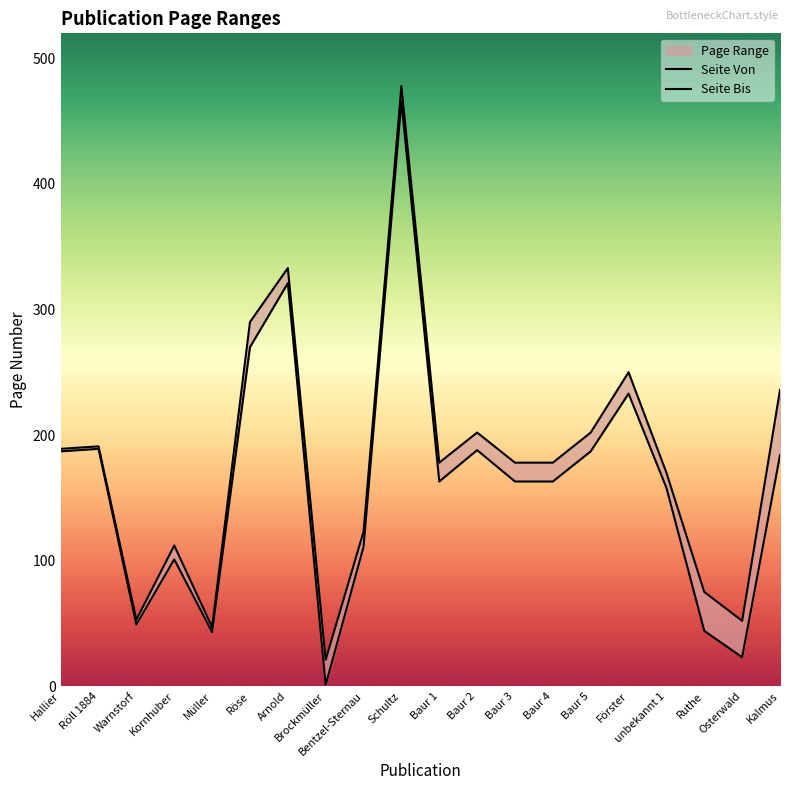

Which category has the lowest value in the Seite Von series?

Brockmüller